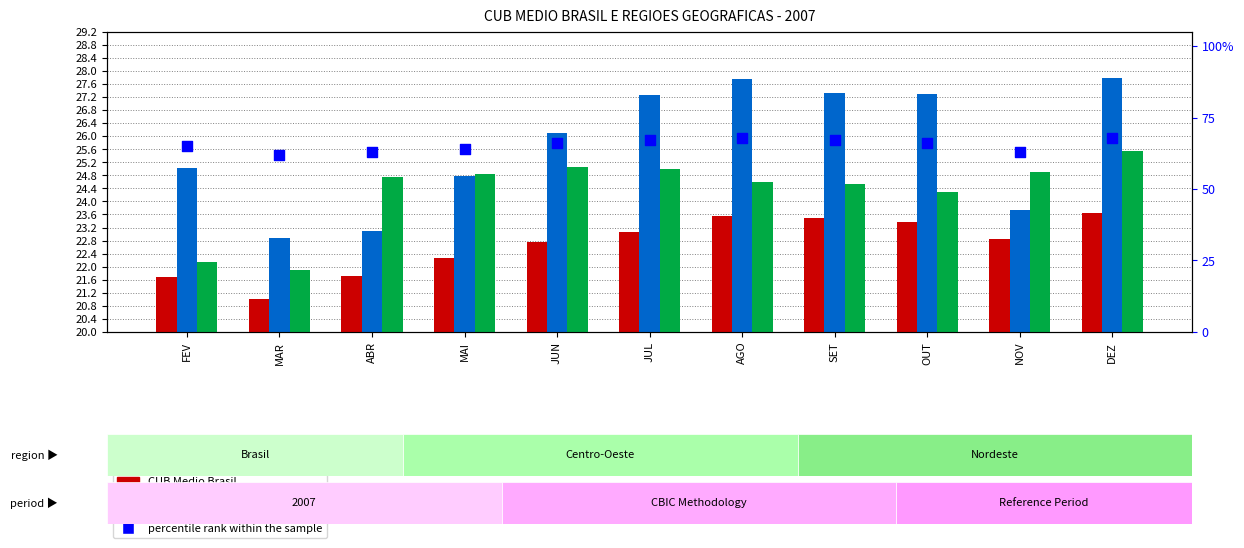

At which category is the sum across all series the highest?

DEZ